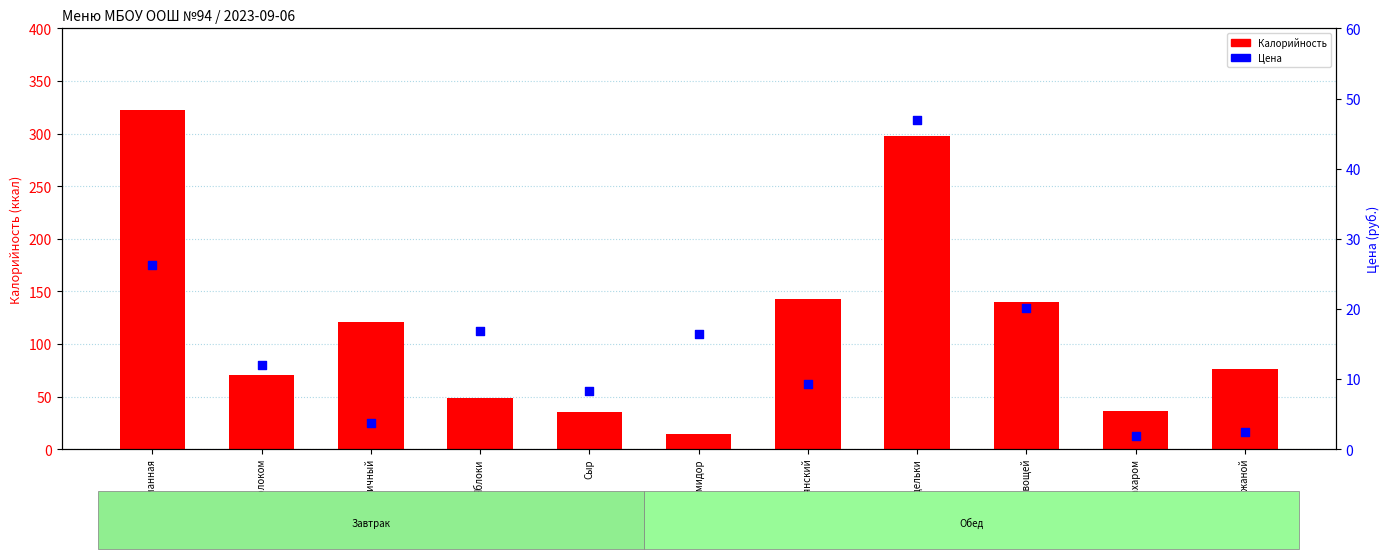

What are all the series names shown in the legend?

Калорийность, Цена